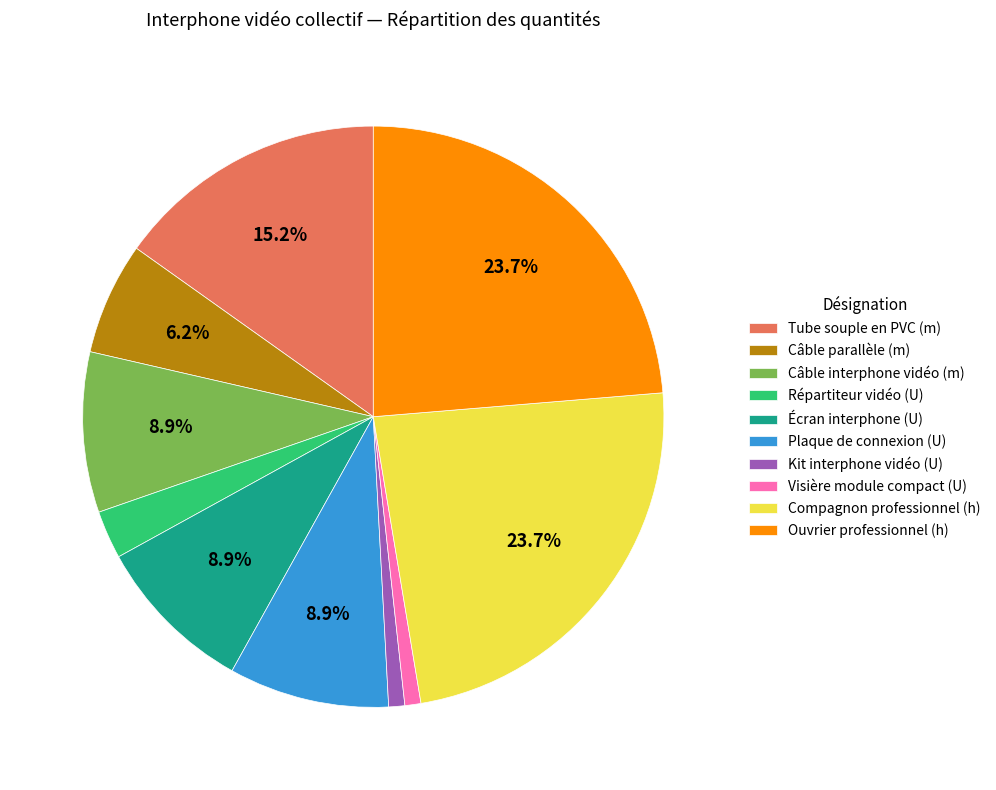

To the nearest percent, what is the average slice percentage?

10%